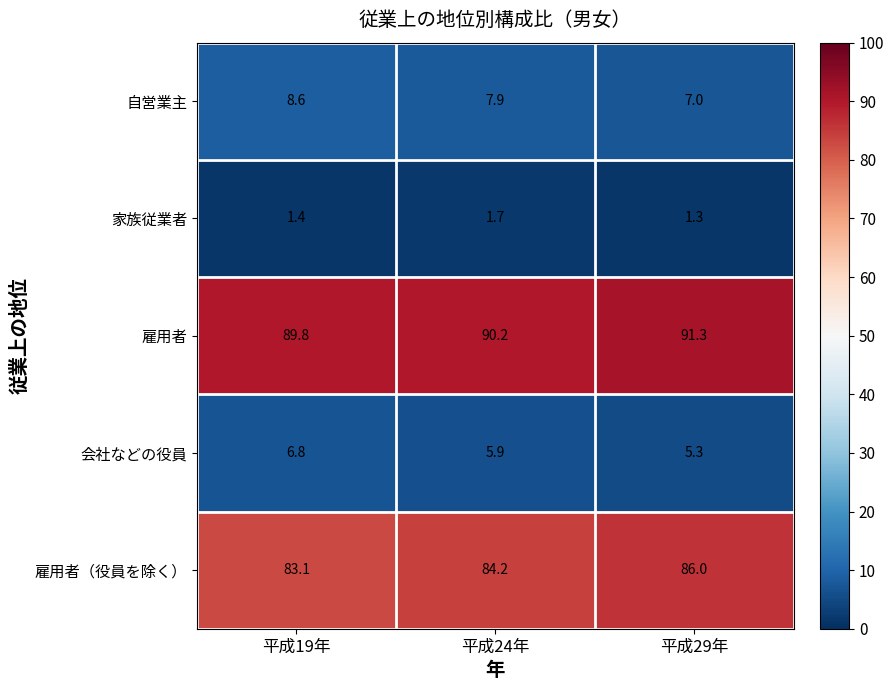

What is the smallest value displayed?

1.3